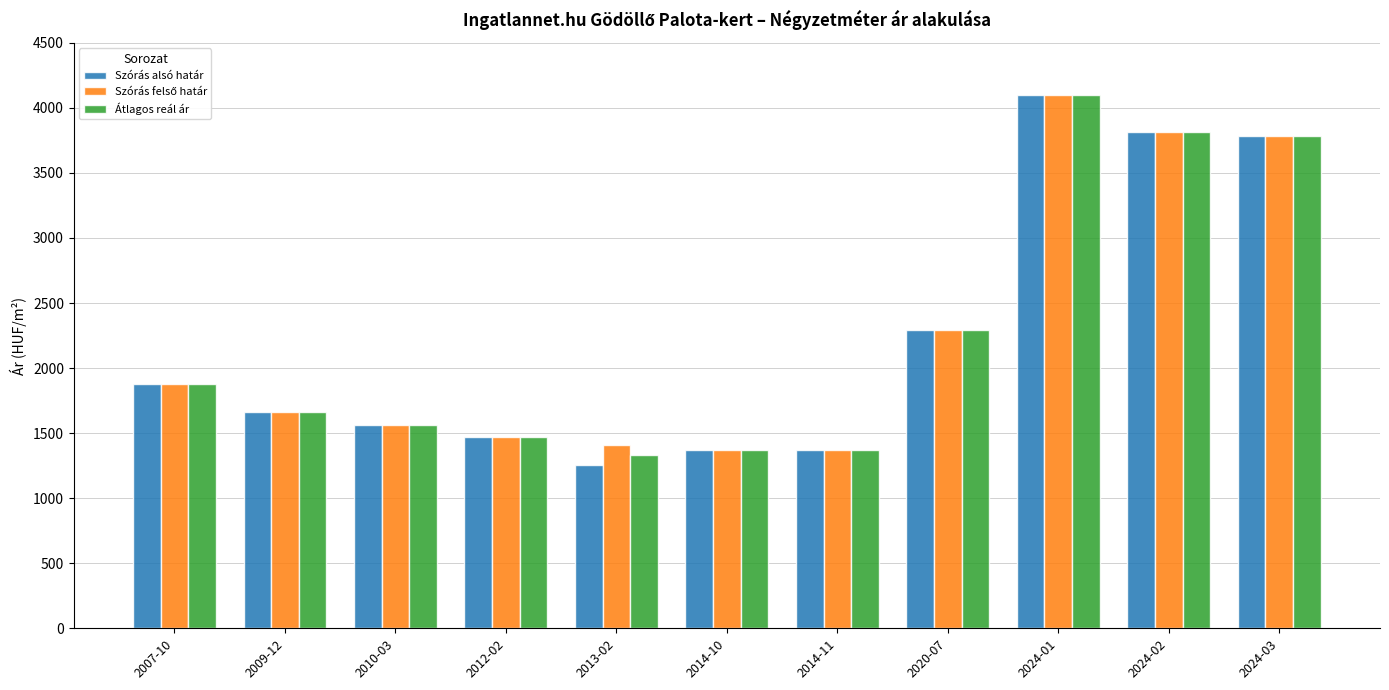

How many values in the Szórás alsó határ series are below 1660?

5